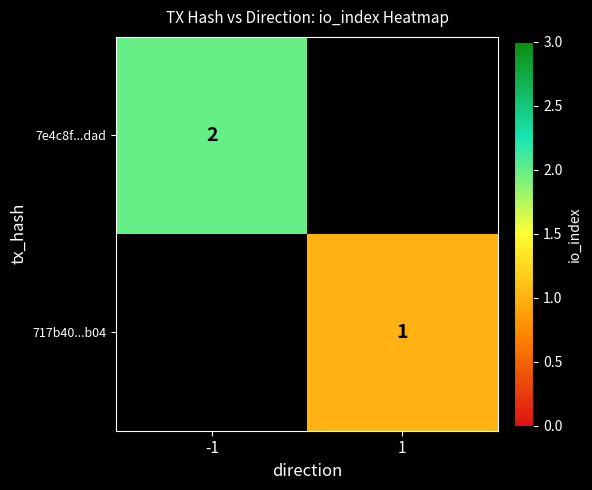

The 717b40...b04 series shows 1 at 1. True or false?

True